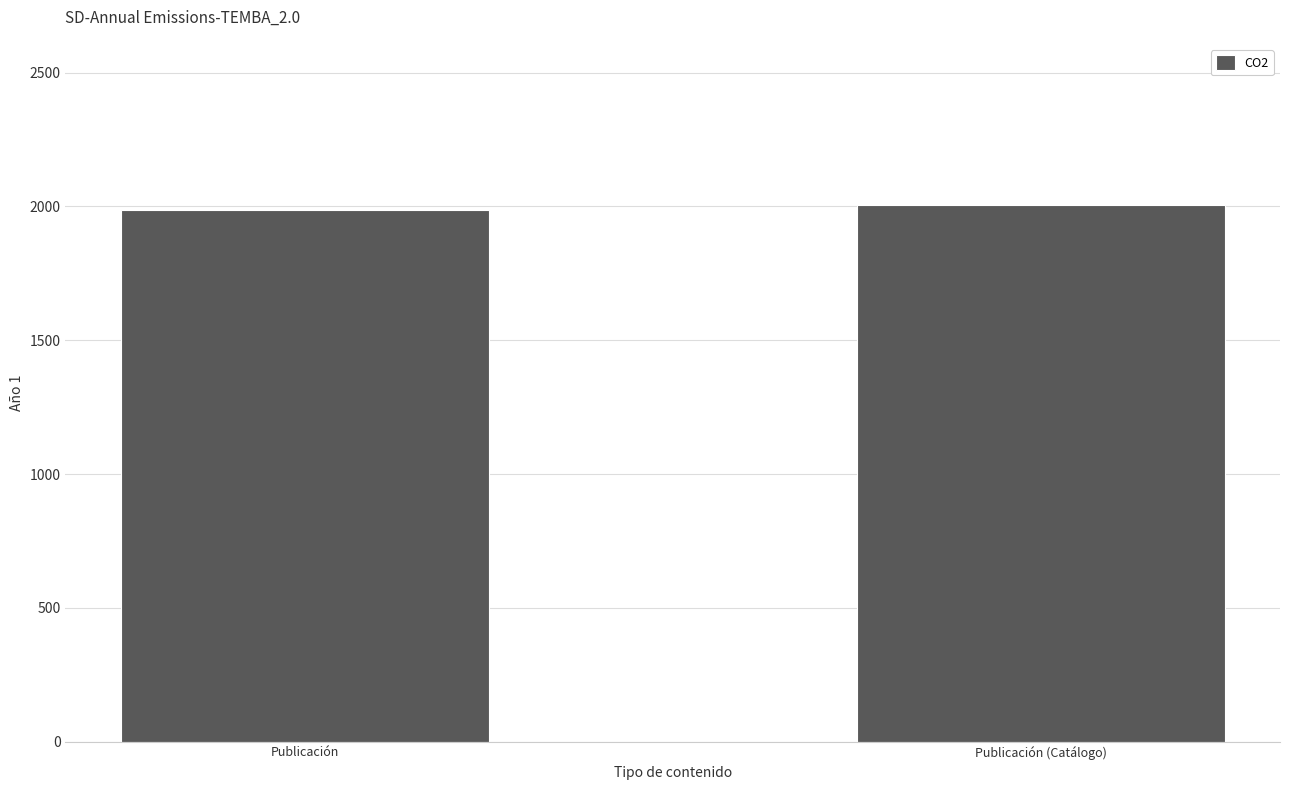

What is the label of the 2nd bar from the left?

Publicación (Catálogo)